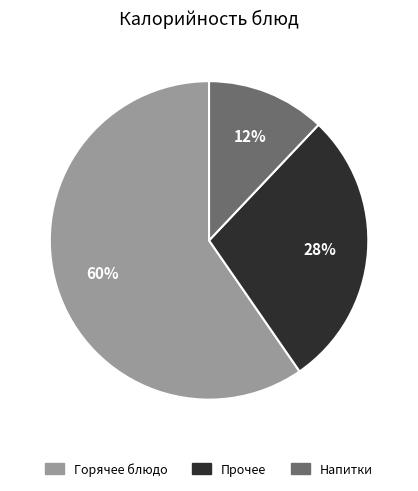

Is there any slice that represents more than half of the pie?

Yes